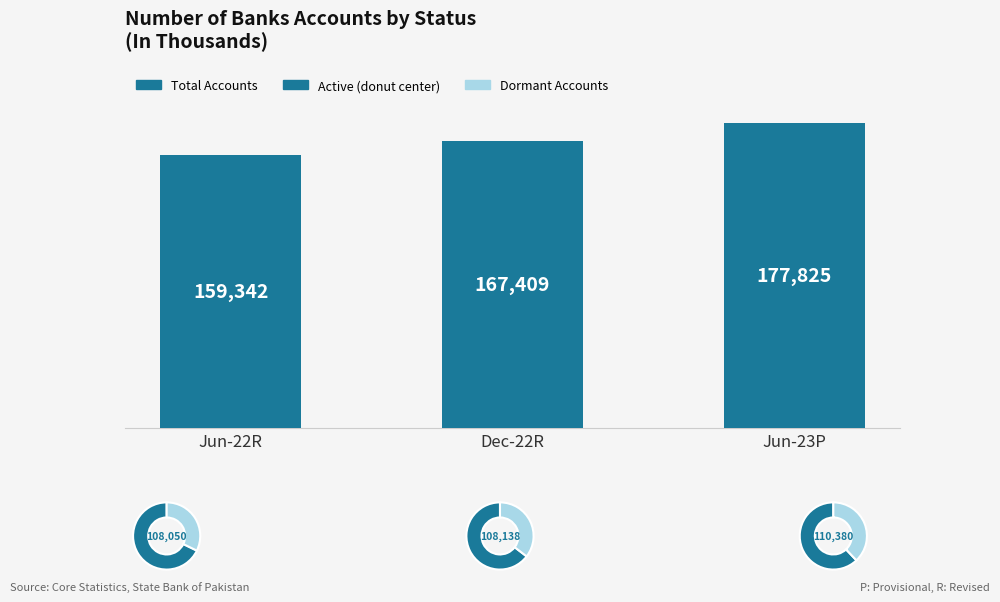

Does the chart contain stacked bars?

No